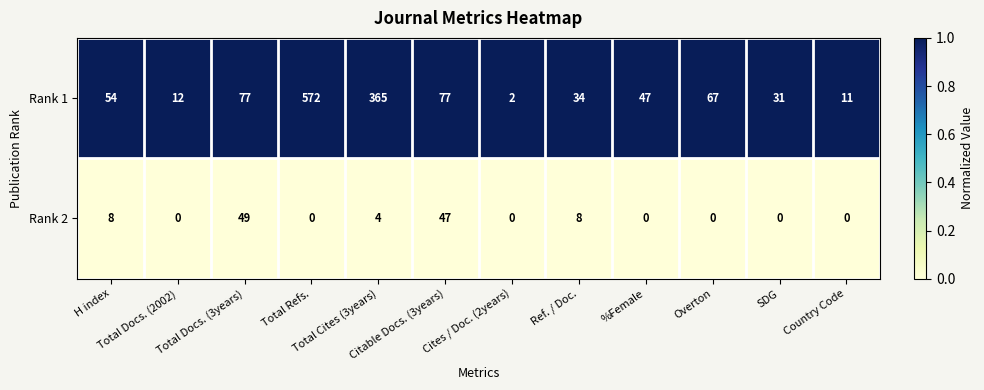

What is the difference between the maximum and minimum values in the Rank 2 series?

49